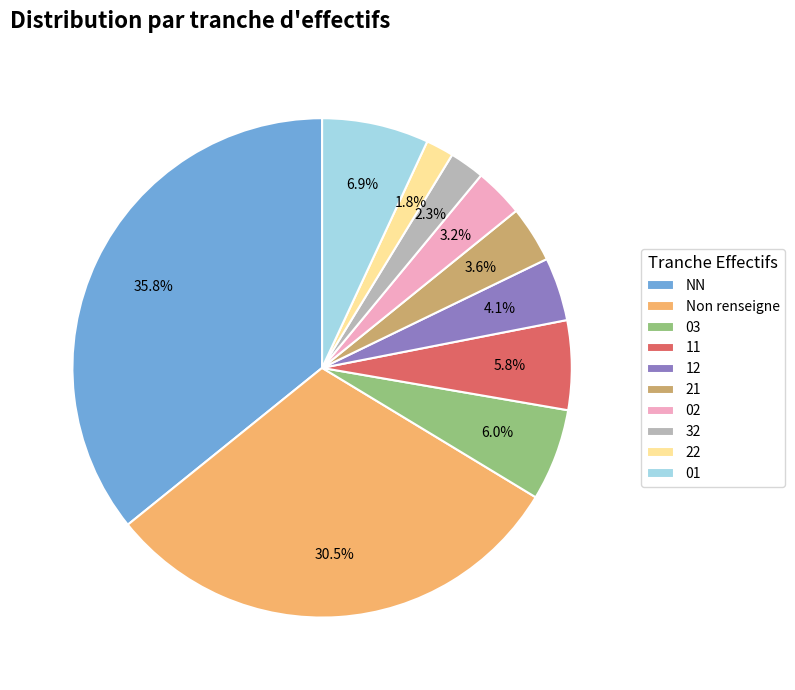

Which slice is the largest?

NN